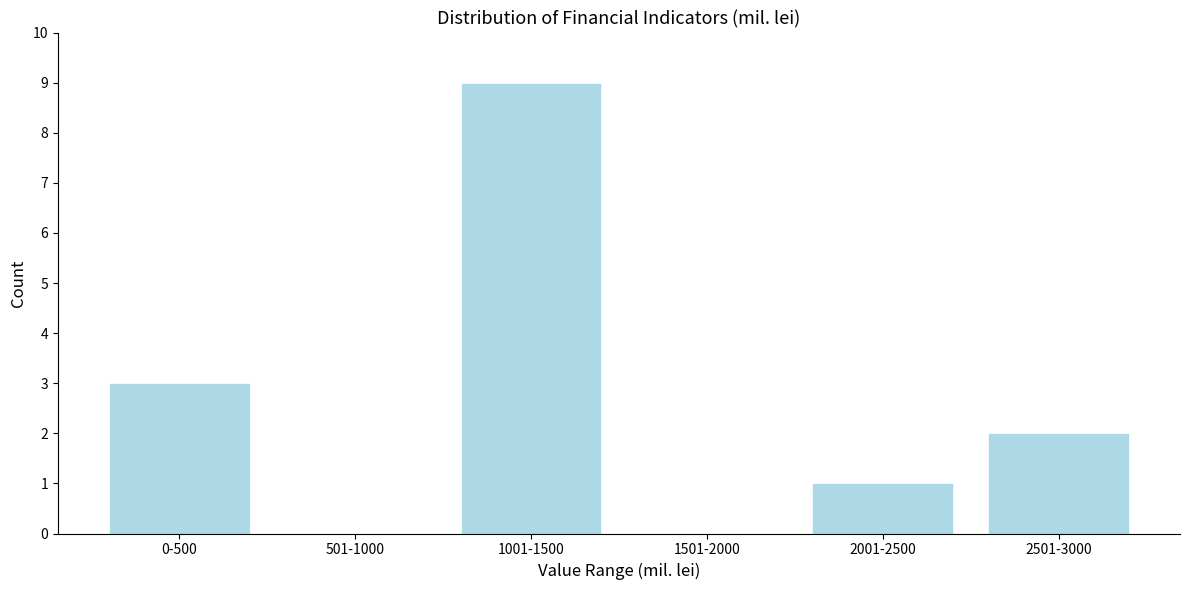

Reading left to right, transcribe all the data shown in this chart.

0-500=3	501-1000=0	1001-1500=9	1501-2000=0	2001-2500=1	2501-3000=2